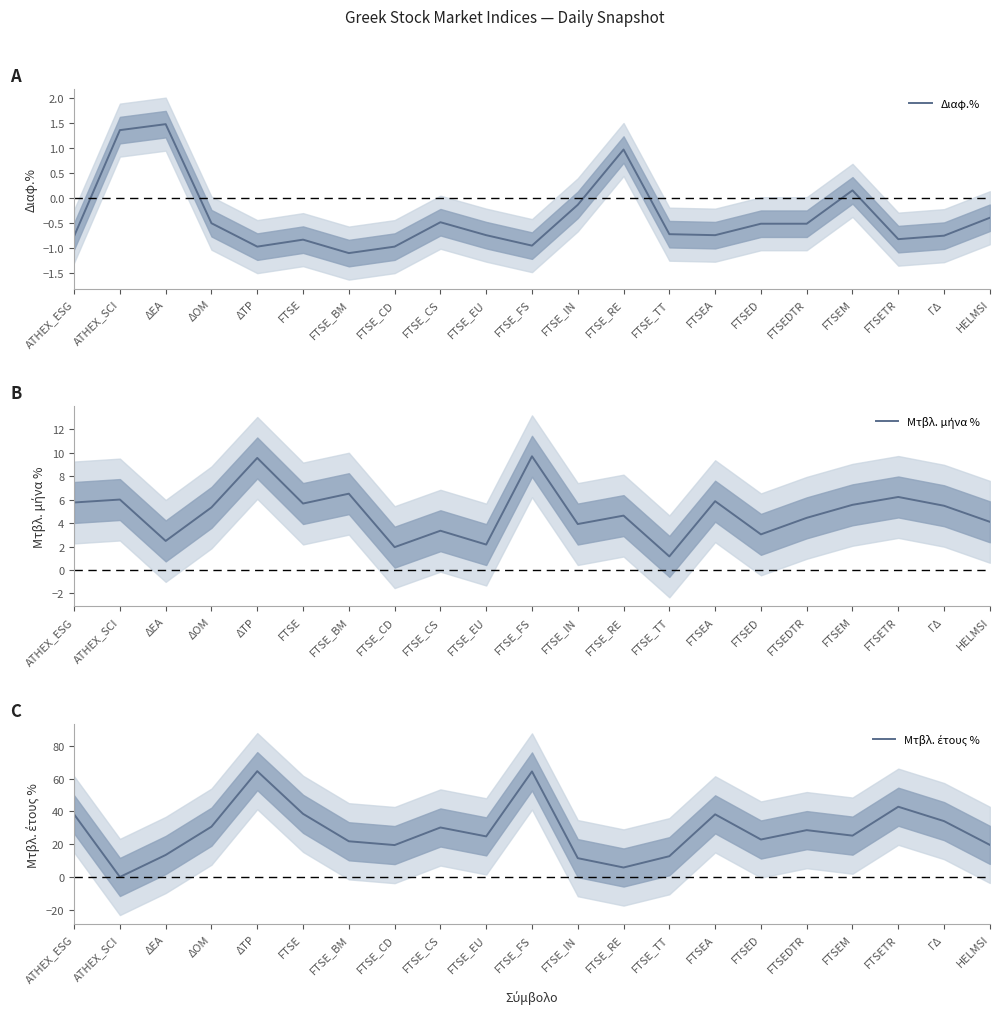

At which category does Μτβλ. μήνα % reach its first local valley?

ΔΕΑ